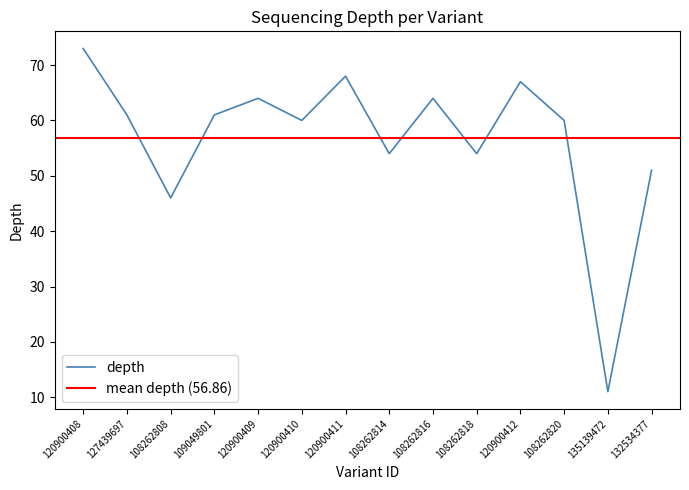

Where is the first local maximum?

120900409